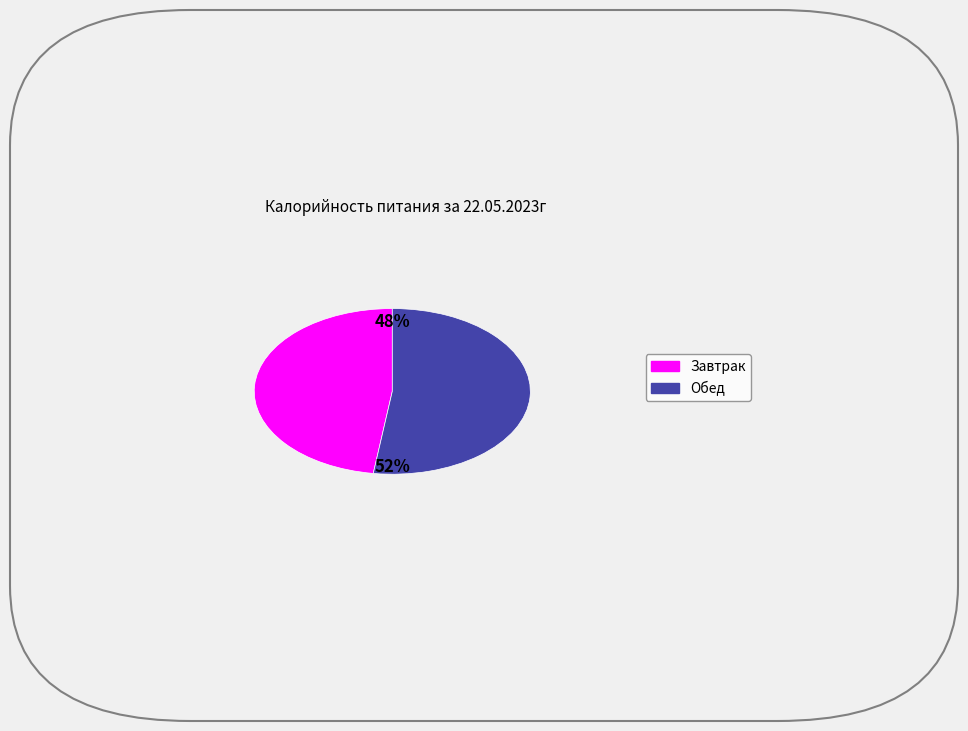

Between Завтрак and Обед, which is larger?

Обед